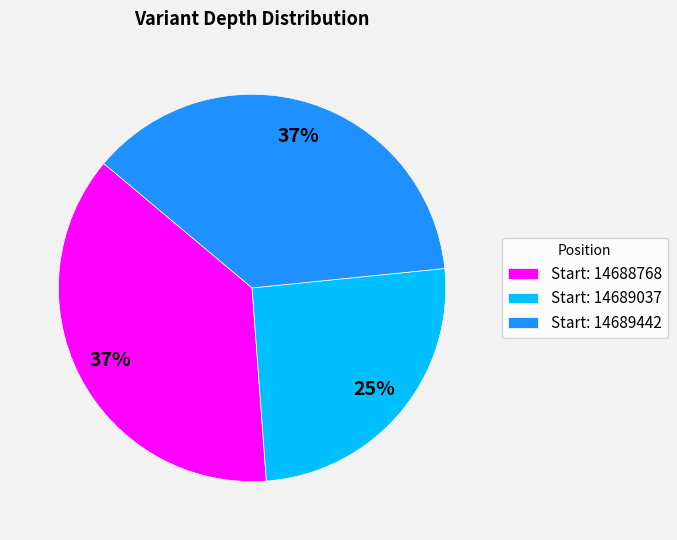

What is the ratio of the value at Start: 14689442 to the value at Start: 14689037?

1.5